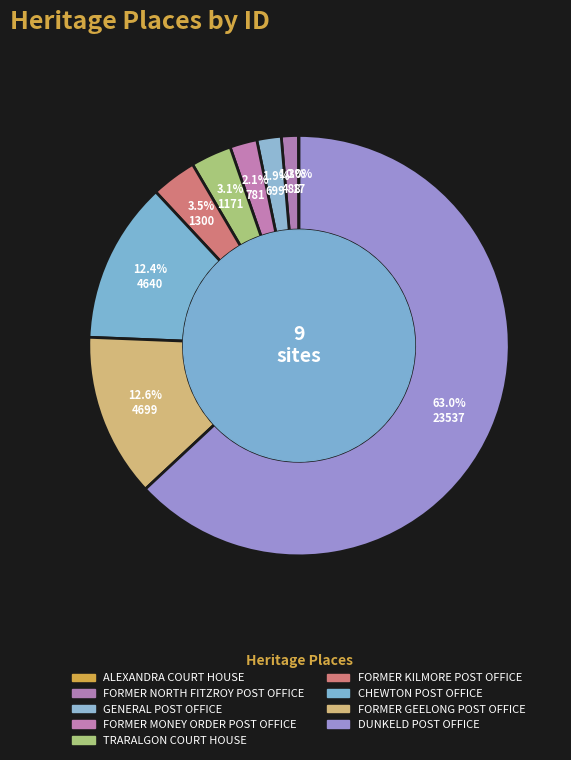

To the nearest percent, what is the average slice percentage?

11%